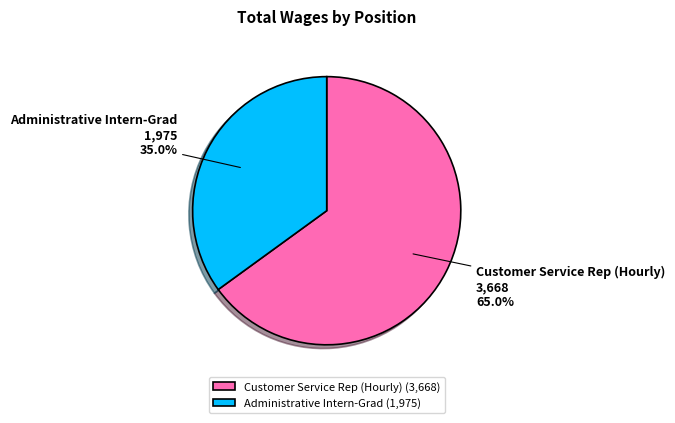

Is Customer Service Rep (Hourly) the majority of the pie?

Yes